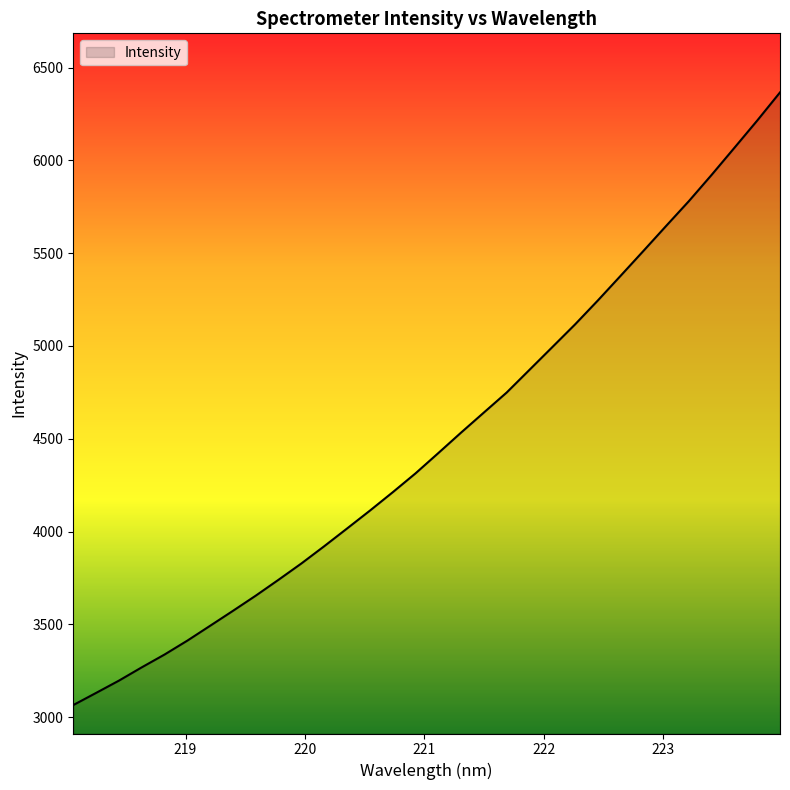

What is the minimum value shown in the chart?

3065.2